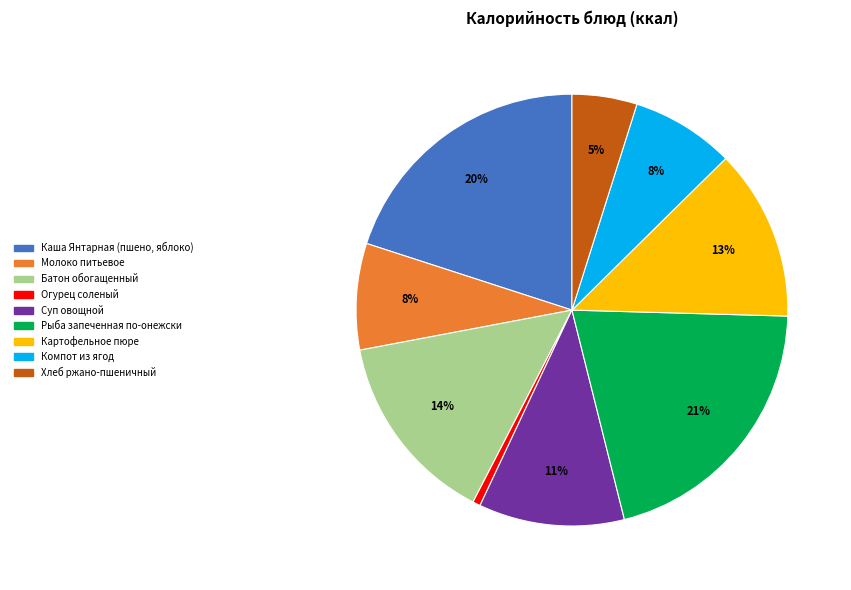

What is the ratio of the value at Молоко питьевое to the value at Рыба запеченная по-онежски?

0.4